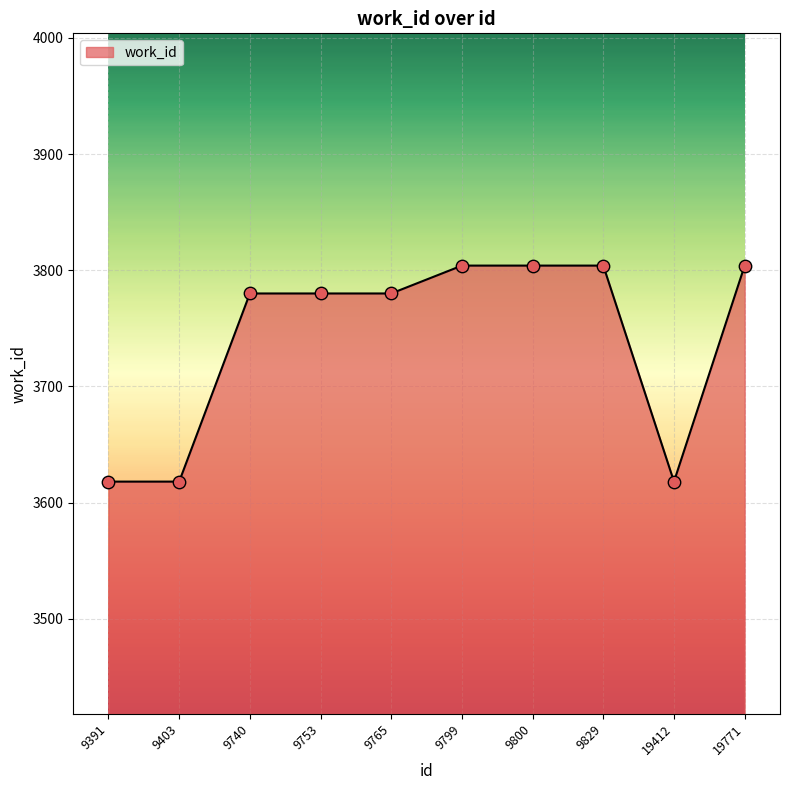

What is the change in value from 9391 to 9799?

+186